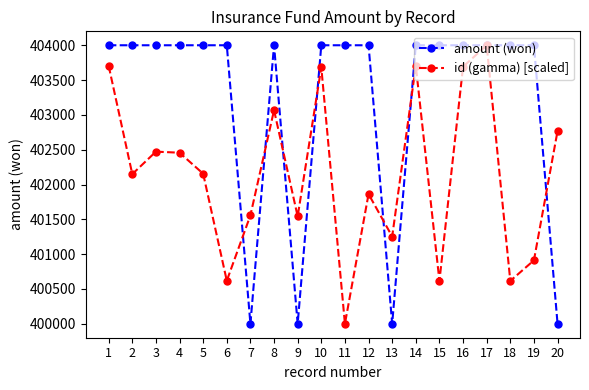

The id (gamma) [scaled] series shows 400615.4 at 15. True or false?

True